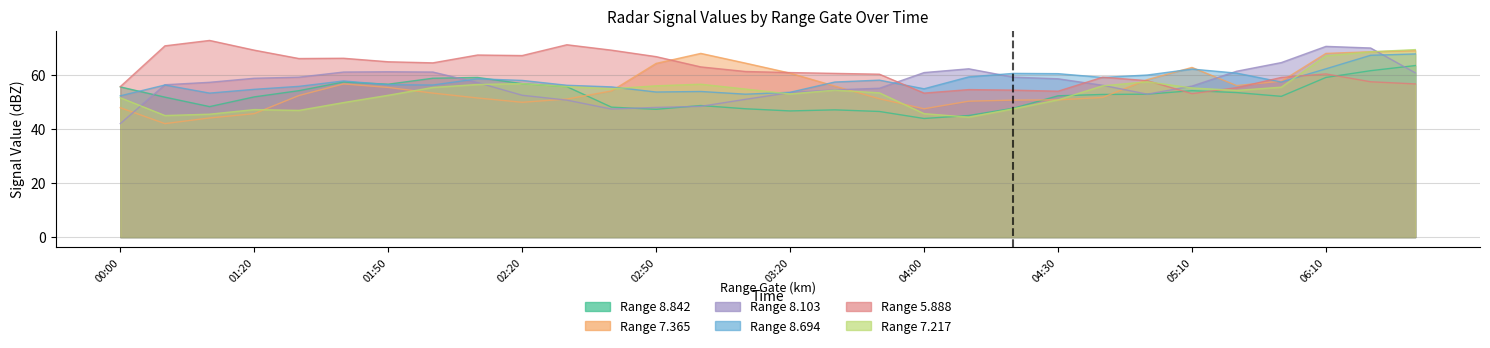

After their last crossing, which series has the higher values: 7.365 or 5.888?

7.365